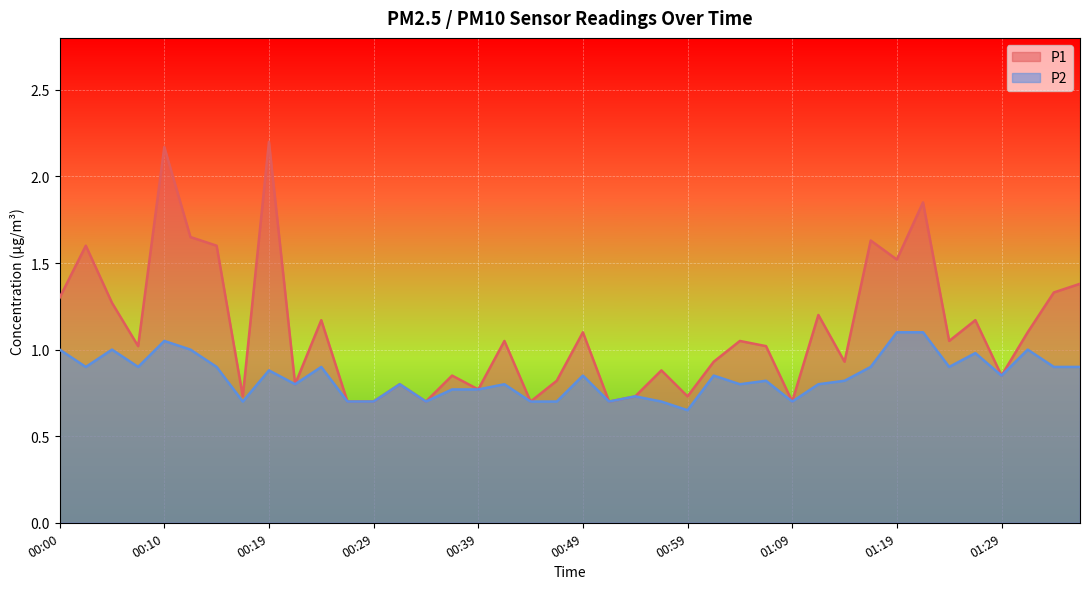

How many categories are shown in the chart?

40